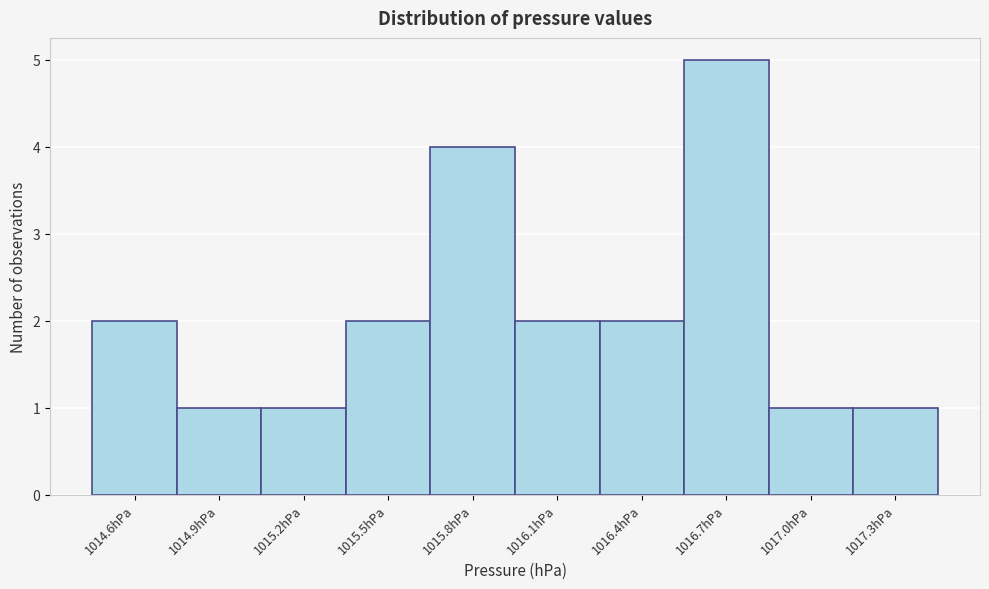

Reading right to left, extract all data points from this chart.

1017.3hPa=1	1017.0hPa=1	1016.7hPa=5	1016.4hPa=2	1016.1hPa=2	1015.8hPa=4	1015.5hPa=2	1015.2hPa=1	1014.9hPa=1	1014.6hPa=2